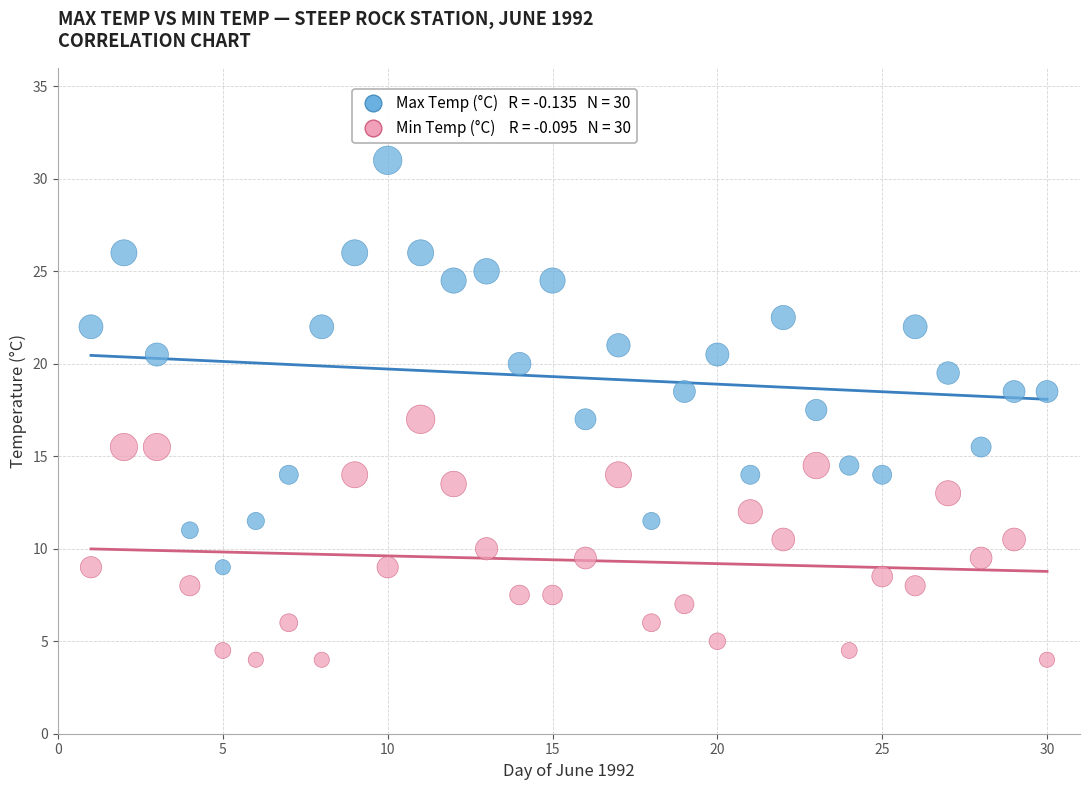

Across all data points, what is the range of Y values (max minus min)?

27.0